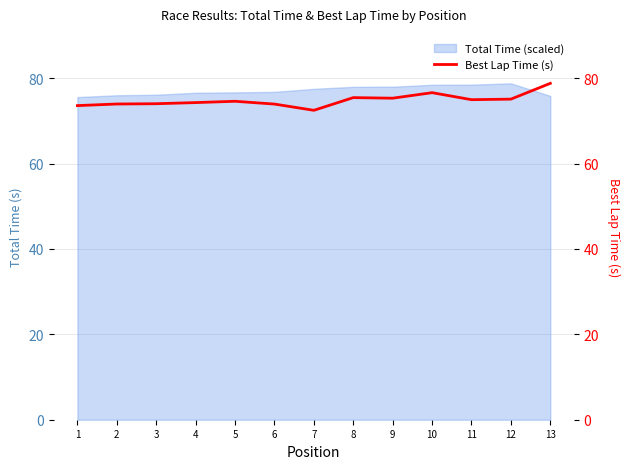

What value does the data have at 13?

78.8